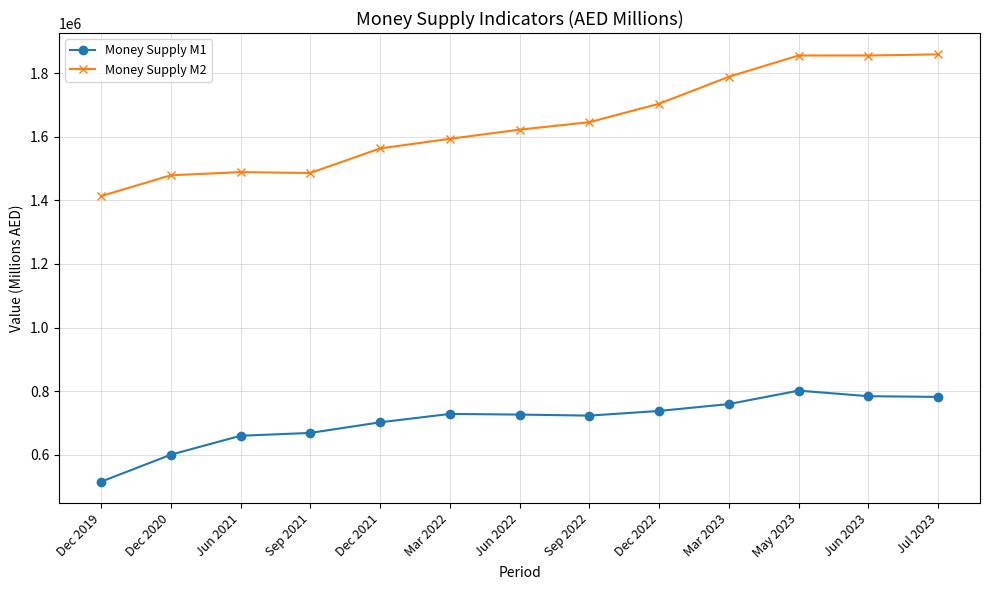

True or false: Money Supply M1 and Money Supply M2 intersect in this chart.

False